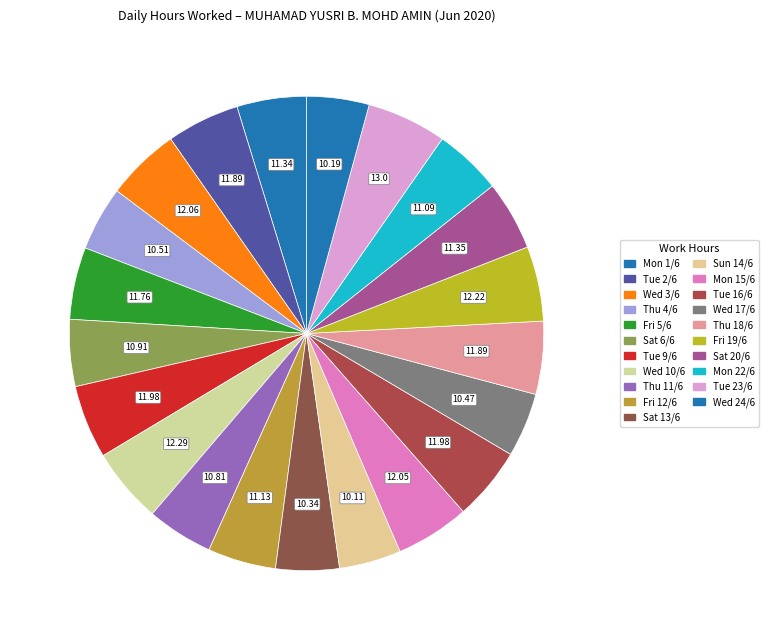

How many segments does this pie chart have?

21